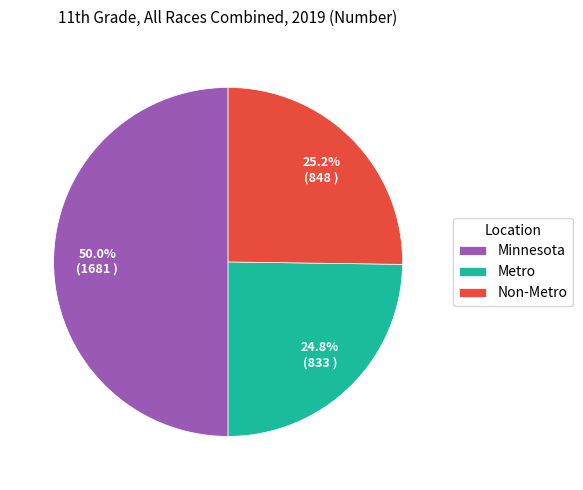

Does Metro account for over 50% of the chart?

No